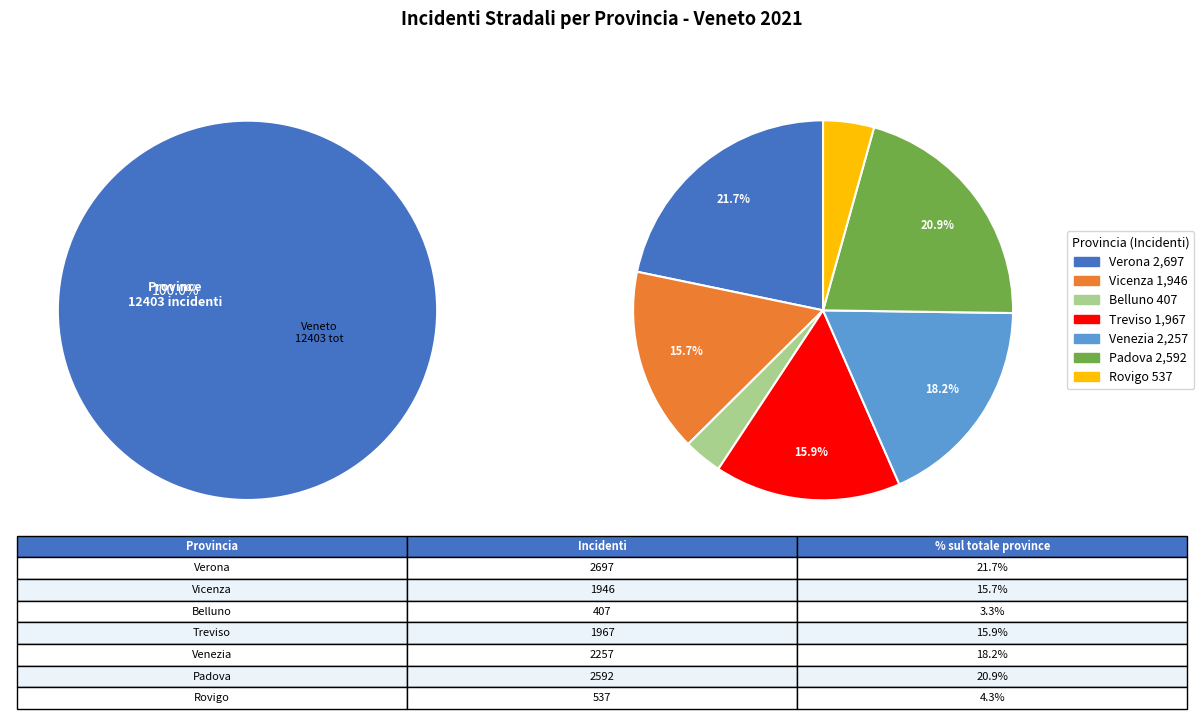

To the nearest percent, what is the average slice percentage?

14%